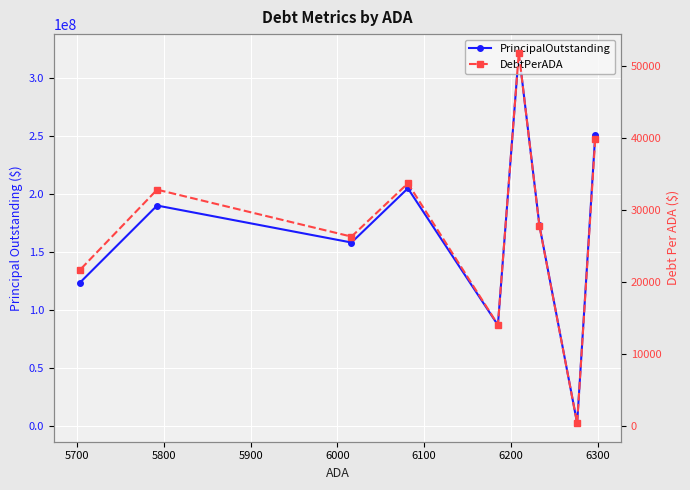

Rank the series at 6000 from lowest to highest value.

DebtPerADA, PrincipalOutstanding